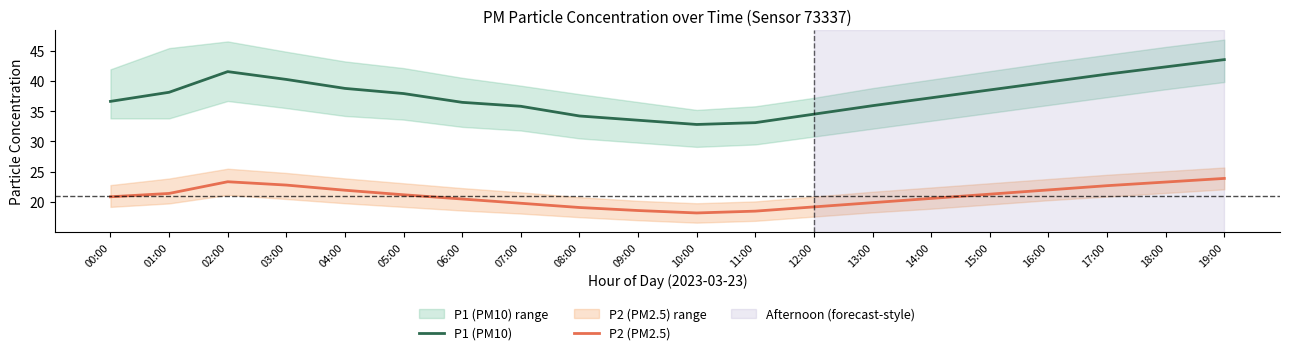

Does the chart display data point markers on the line(s)?

No